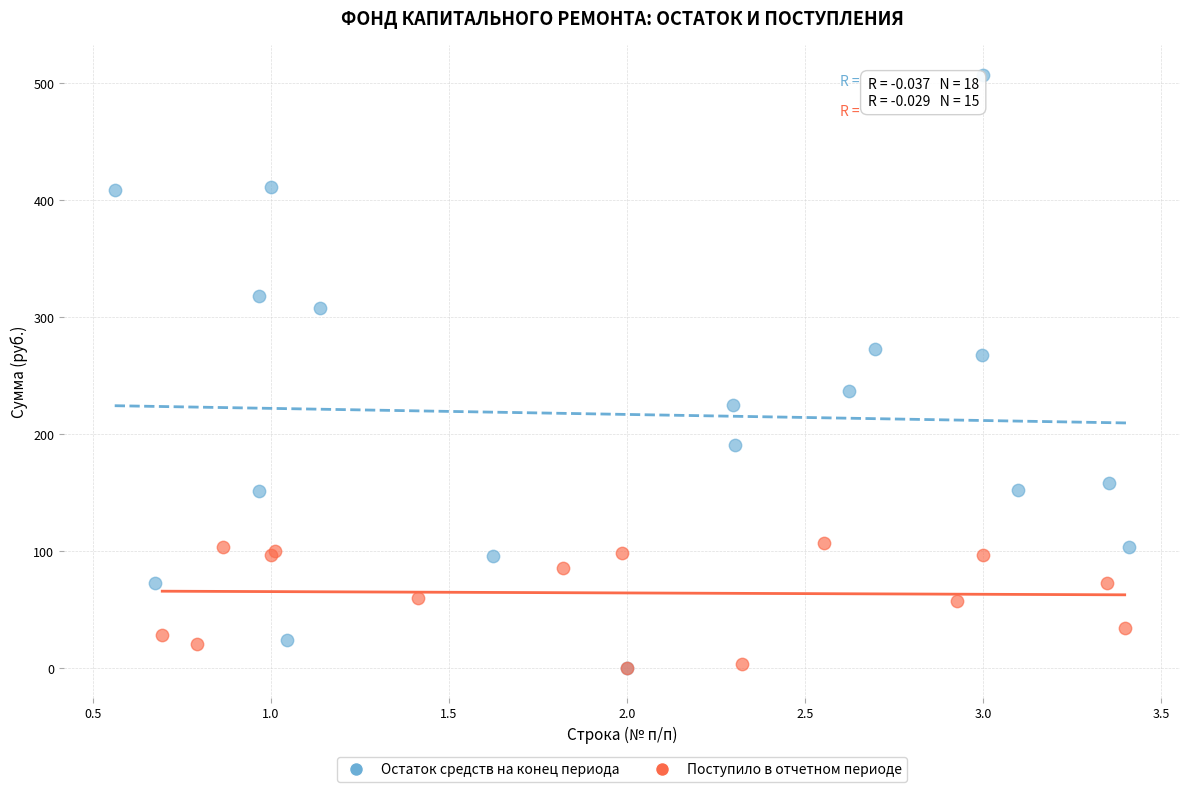

Which series has the widest spread of Y values?

Остаток средств на конец периода